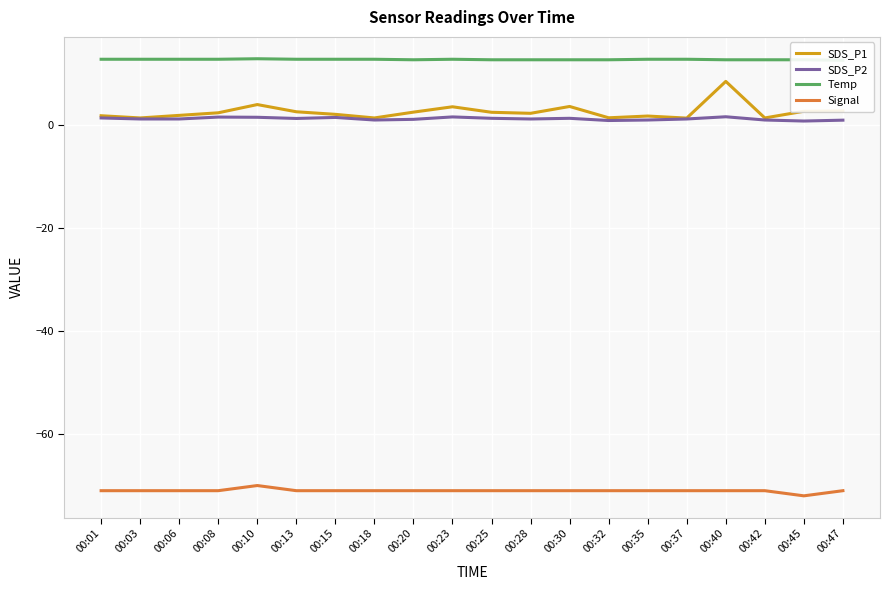

What is the difference between the maximum and second lowest values in the Signal series?

1.0